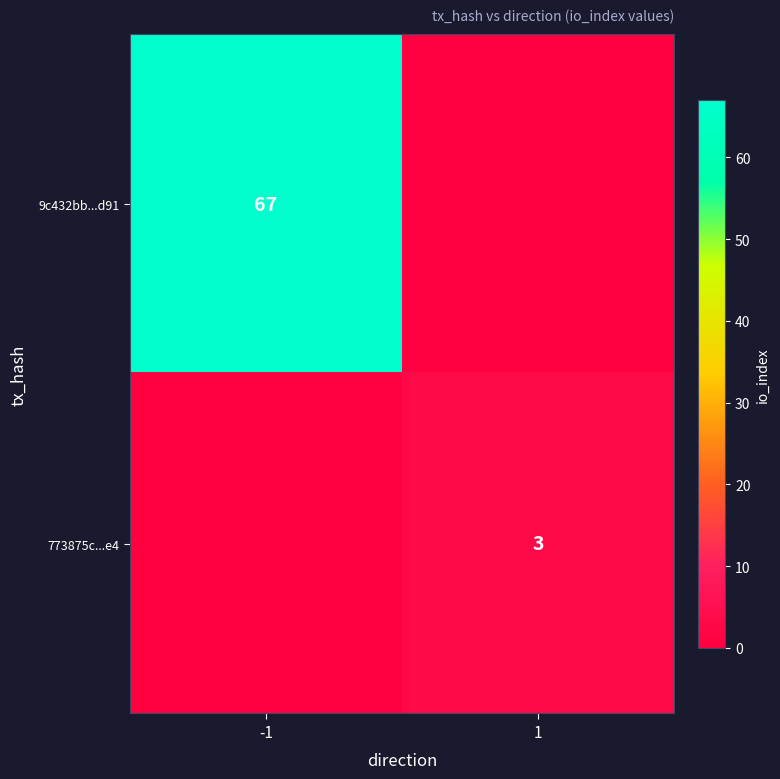

True or false: 773875c...e4 has a value of 5 at 1.

False